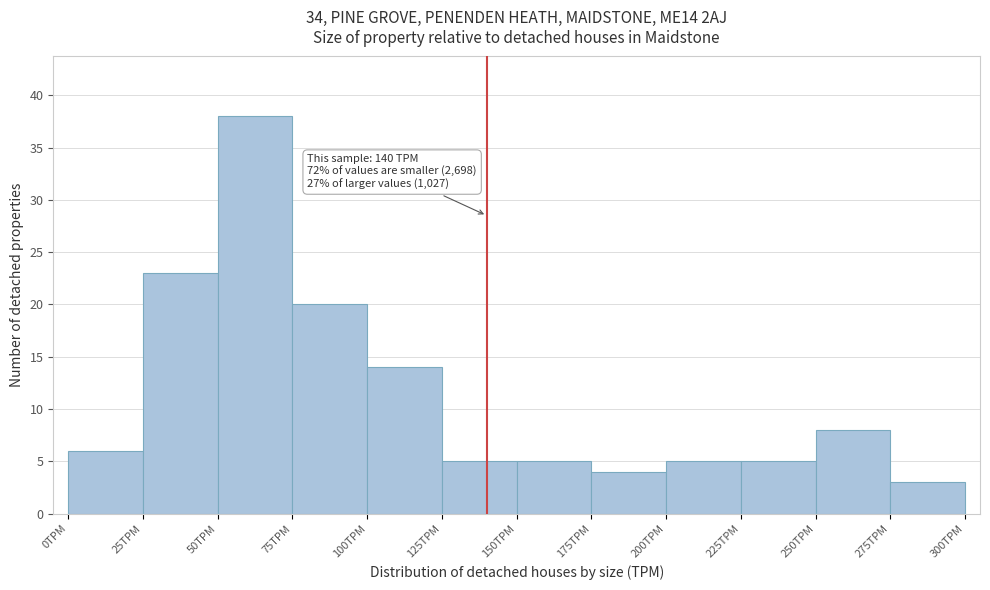

Over which range of the x-axis is the bar tallest?

50 to 75